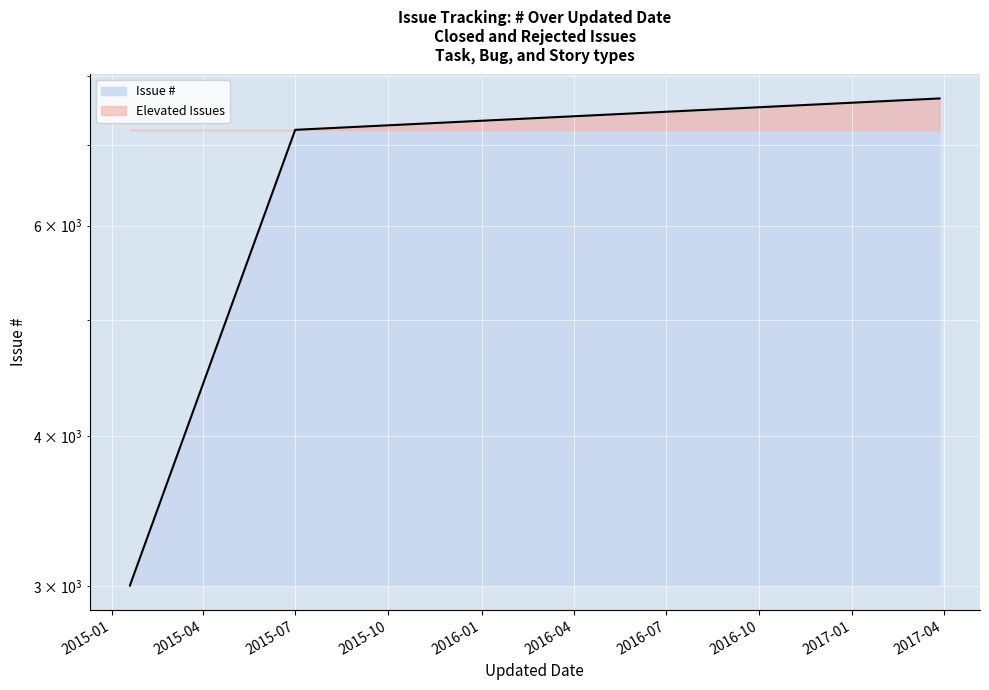

At which category does the chart reach its peak across all series?

2017-03-28